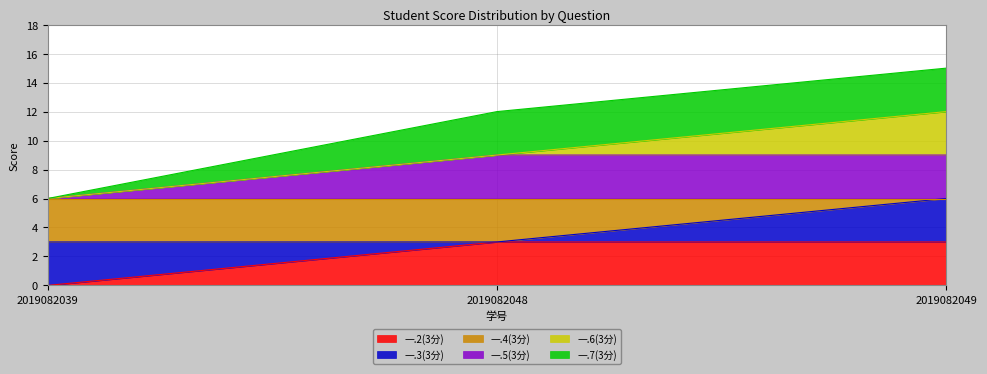

Does the chart display data point markers on the line(s)?

No